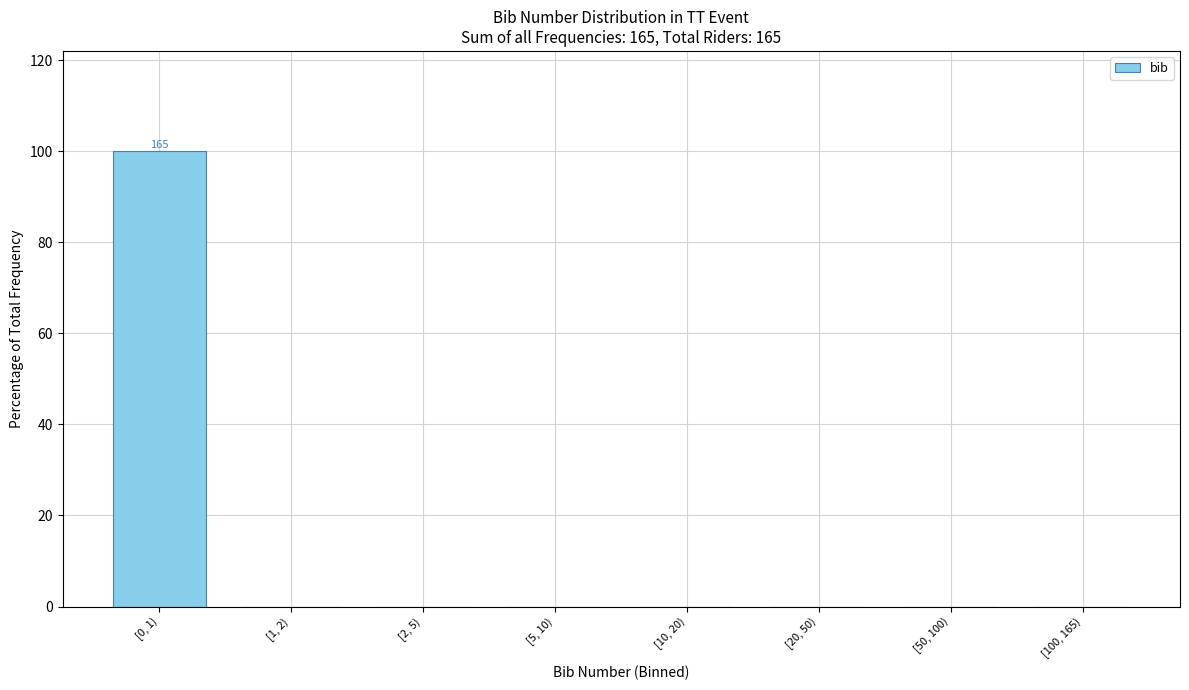

Reading left to right, extract all data points from this chart.

[0, 1)=100	[1, 2)=0	[2, 5)=0	[5, 10)=0	[10, 20)=0	[20, 50)=0	[50, 100)=0	[100, 165)=0